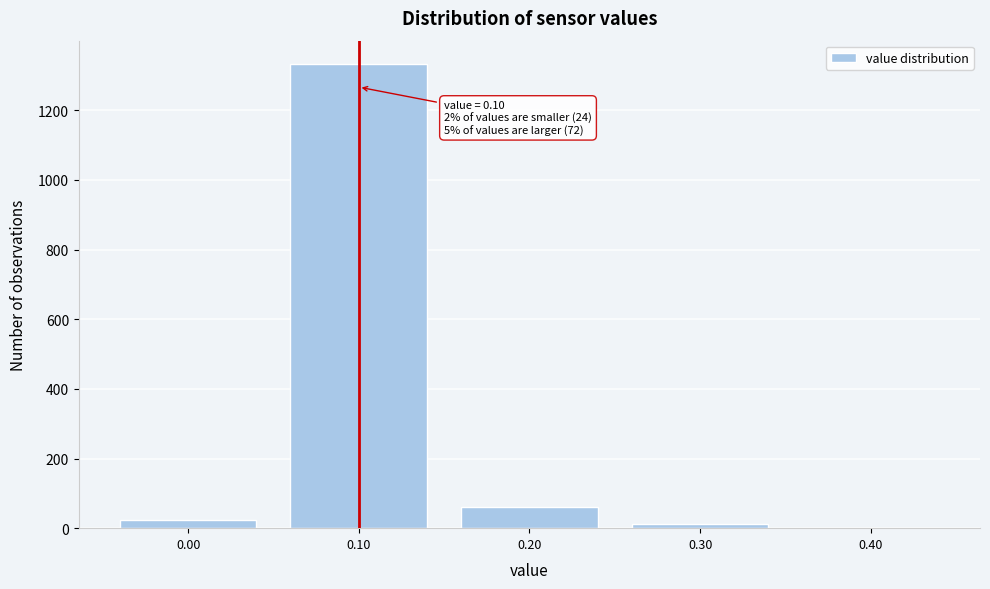

Which range on the x-axis has the tallest bar?

0.05 to 0.15